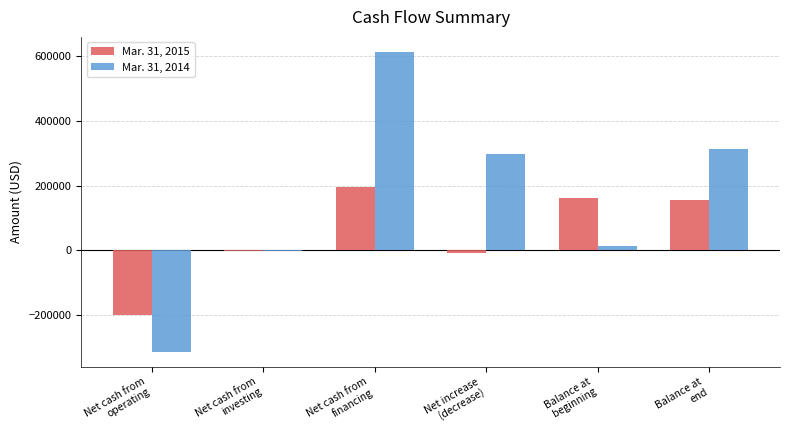

Reading right to left, what are all the values shown in this chart?

Mar. 31, 2015: 154152	162752	-8600	194300	-2497	-200403
Mar. 31, 2014: 311932	14352	297580	613264	-1925	-313759